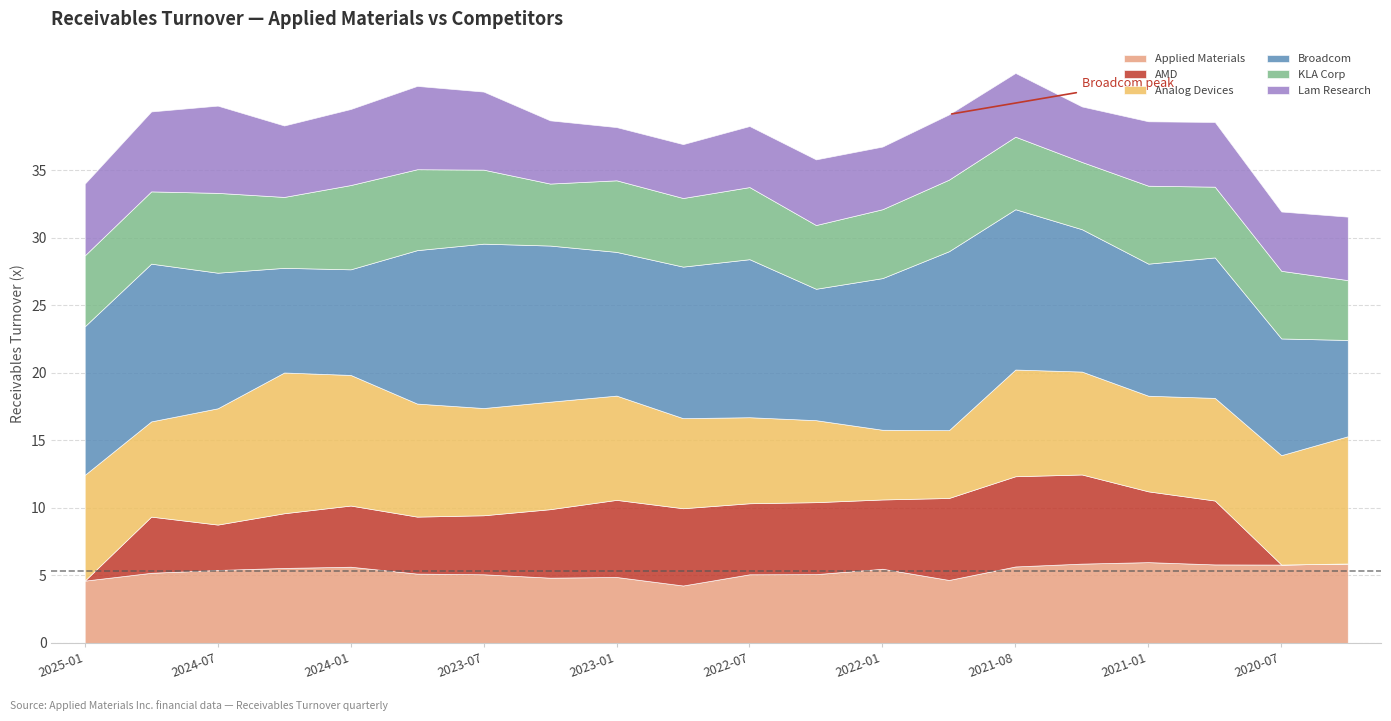

How many values in the Broadcom series are below 11?

10